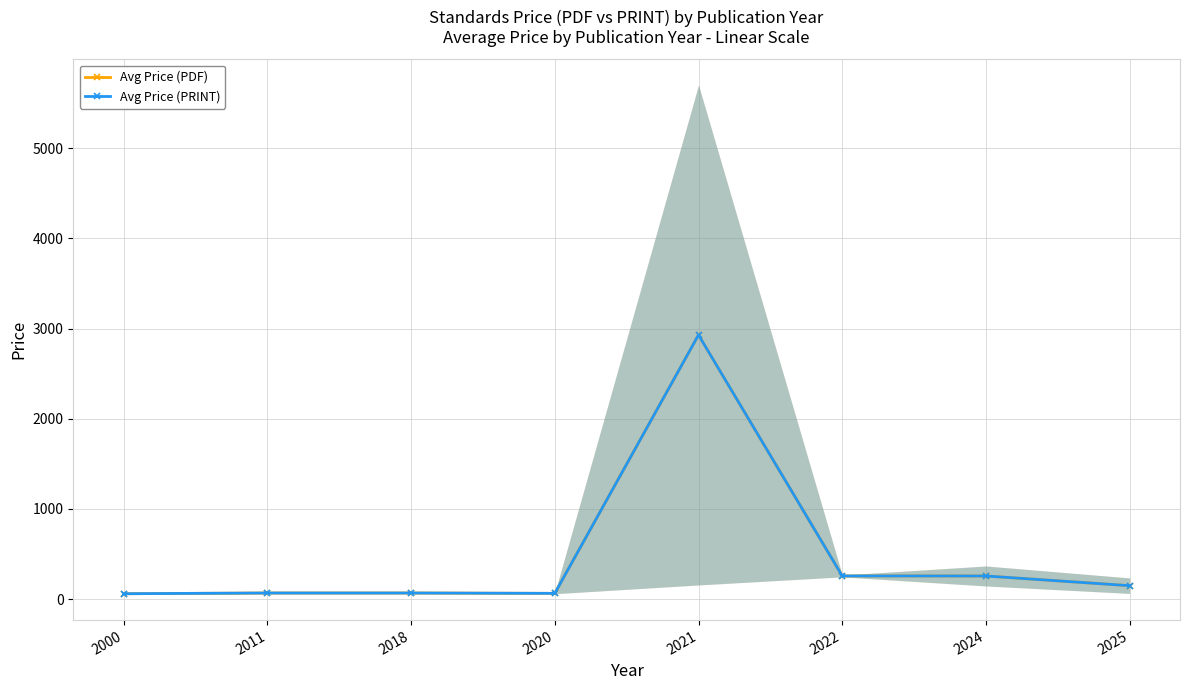

What is the difference between the maximum and minimum values in the Avg Price (PDF) series?

2868.0